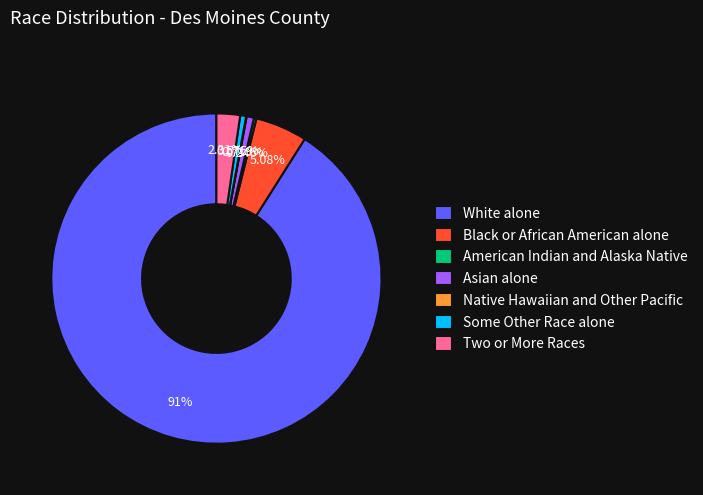

True or false: White alone accounts for 81% of the total.

False